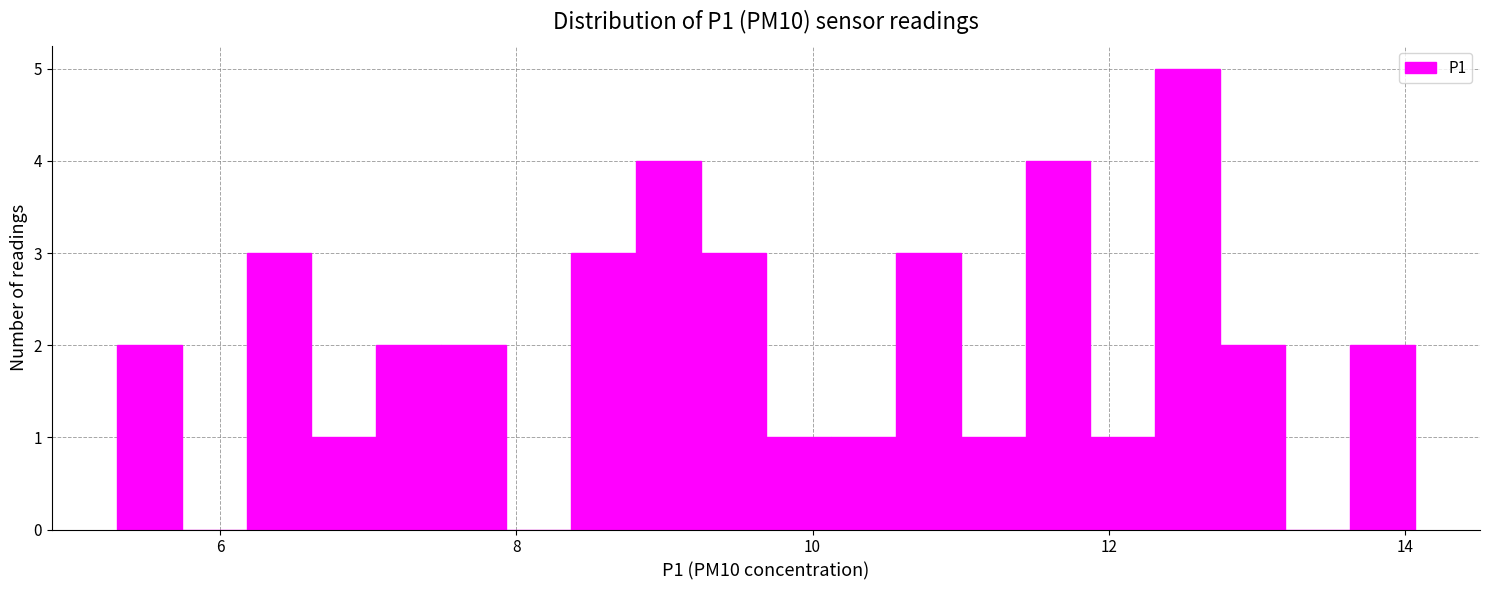

Around what value on the x-axis is the tallest bar? Give the approximate position of its centre, as read against the axis.

12.6